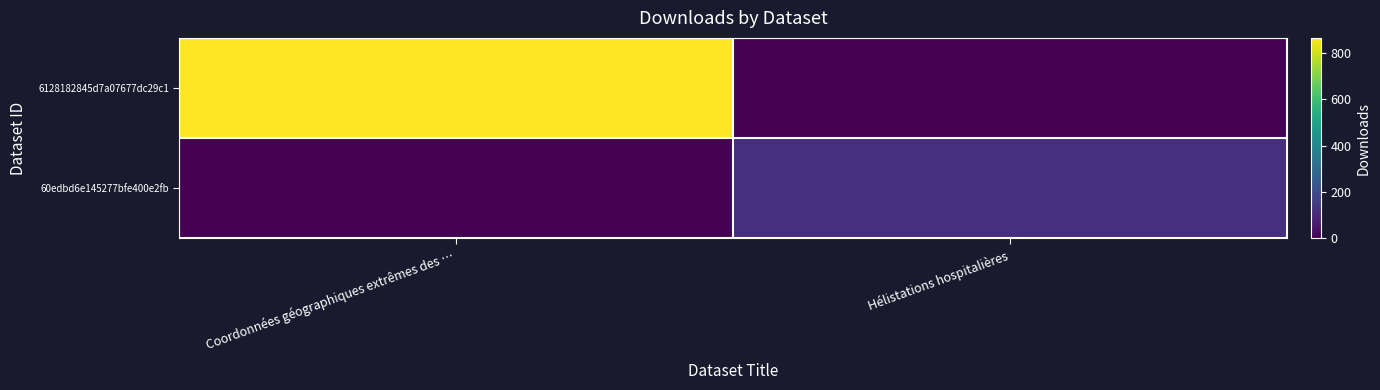

List the series in order of their peak value, highest first.

6128182845d7a07677dc29c1, 60edbd6e145277bfe400e2fb